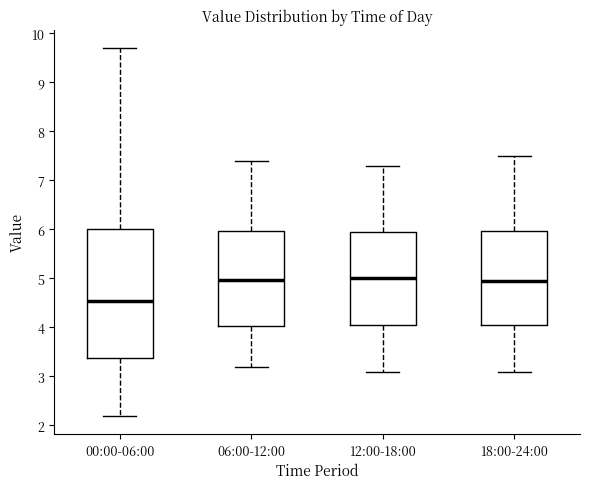

Reading left to right, read every box against the y-axis: the position of its median line, the range the box covers, and the ends of its whiskers. The values are not printed on the chart, so give them approximately, as read against the axis.

00:00-06:00: median 4.5, box 3.4 to 6.0, whiskers 2.2 to 9.7
06:00-12:00: median 5.0, box 4.0 to 6.0, whiskers 3.2 to 7.4
12:00-18:00: median 5.0, box 4.1 to 6.0, whiskers 3.1 to 7.3
18:00-24:00: median 5.0, box 4.1 to 6.0, whiskers 3.1 to 7.5